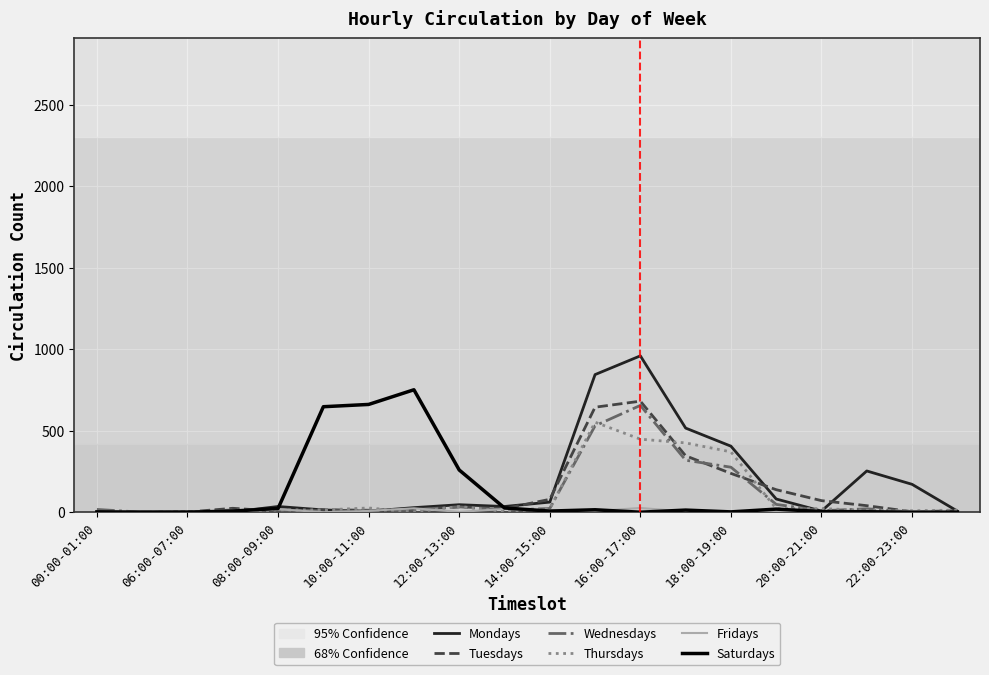

Which series has the widest spread of values?

Mondays